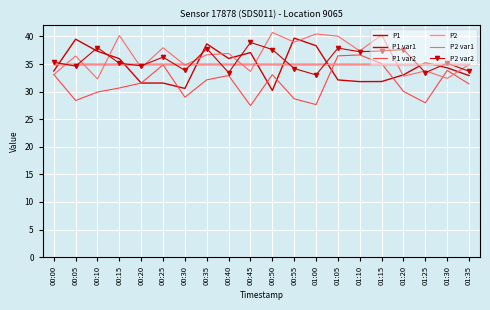

The P1 var2 series shows 11.7 at 00:45. True or false?

False